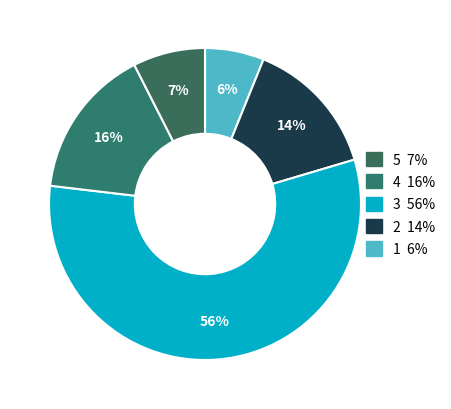

How many slices are in this pie chart?

5